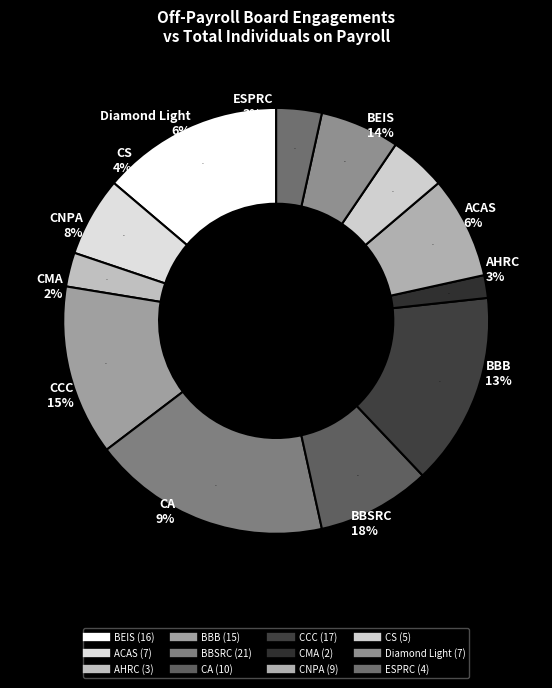

What percentage do CCC and BBB together represent?

27.6%